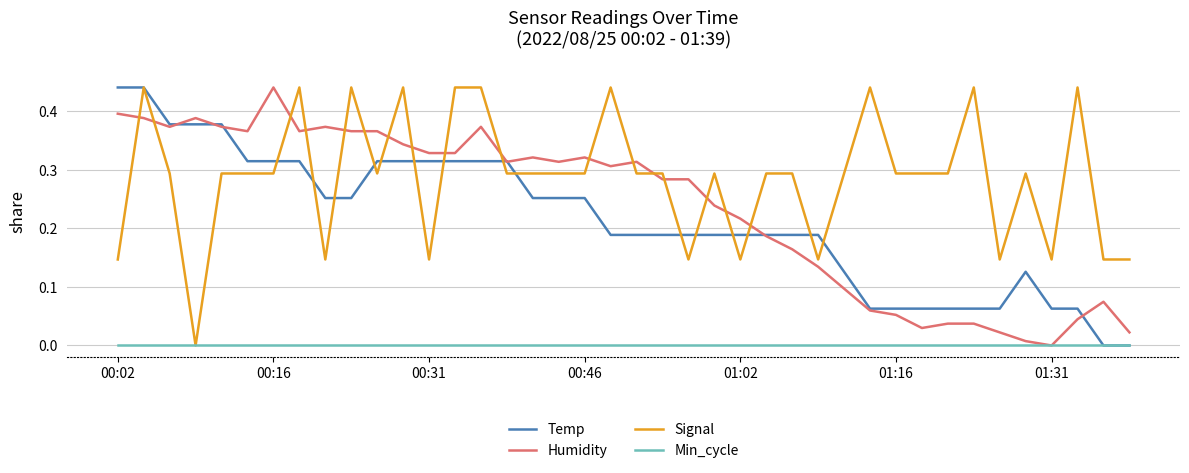

Reading right to left, what are all the values shown in this chart?

Temp: 0.0	0.0	0.1	0.1	0.1	0.1	0.1	0.1	0.1	0.1	0.1	0.1	0.2	0.2	0.2	0.2	0.2	0.2	0.2	0.2	0.2	0.3	0.3	0.3	0.3	0.3	0.3	0.3	0.3	0.3	0.3	0.3	0.3	0.3	0.3	0.4	0.4	0.4	0.4	0.4
Humidity: 0.0	0.1	0.0	0.0	0.0	0.0	0.0	0.0	0.0	0.1	0.1	0.1	0.1	0.2	0.2	0.2	0.2	0.3	0.3	0.3	0.3	0.3	0.3	0.3	0.3	0.4	0.3	0.3	0.3	0.4	0.4	0.4	0.4	0.4	0.4	0.4	0.4	0.4	0.4	0.4
Signal: 0.1	0.1	0.4	0.1	0.3	0.1	0.4	0.3	0.3	0.3	0.4	0.3	0.1	0.3	0.3	0.1	0.3	0.1	0.3	0.3	0.4	0.3	0.3	0.3	0.3	0.4	0.4	0.1	0.4	0.3	0.4	0.1	0.4	0.3	0.3	0.3	0.0	0.3	0.4	0.1
Min_cycle: 0.0	0.0	0.0	0.0	0.0	0.0	0.0	0.0	0.0	0.0	0.0	0.0	0.0	0.0	0.0	0.0	0.0	0.0	0.0	0.0	0.0	0.0	0.0	0.0	0.0	0.0	0.0	0.0	0.0	0.0	0.0	0.0	0.0	0.0	0.0	0.0	0.0	0.0	0.0	0.0